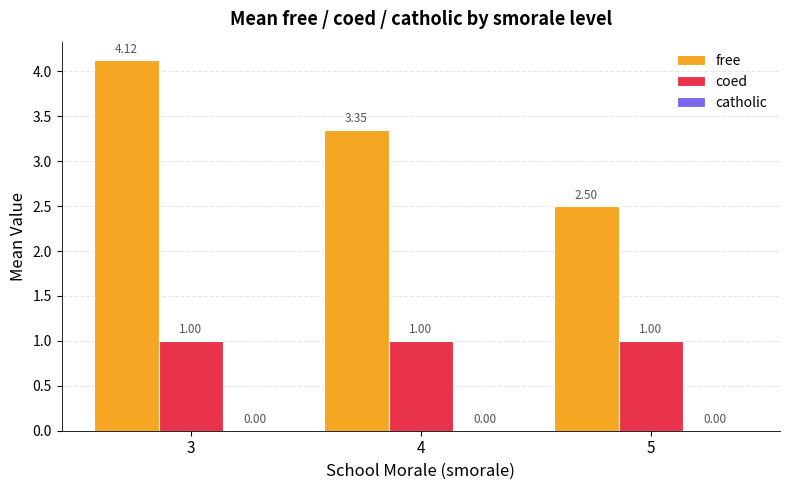

Is the value of coed at 3 greater than the value of free at 3?

No